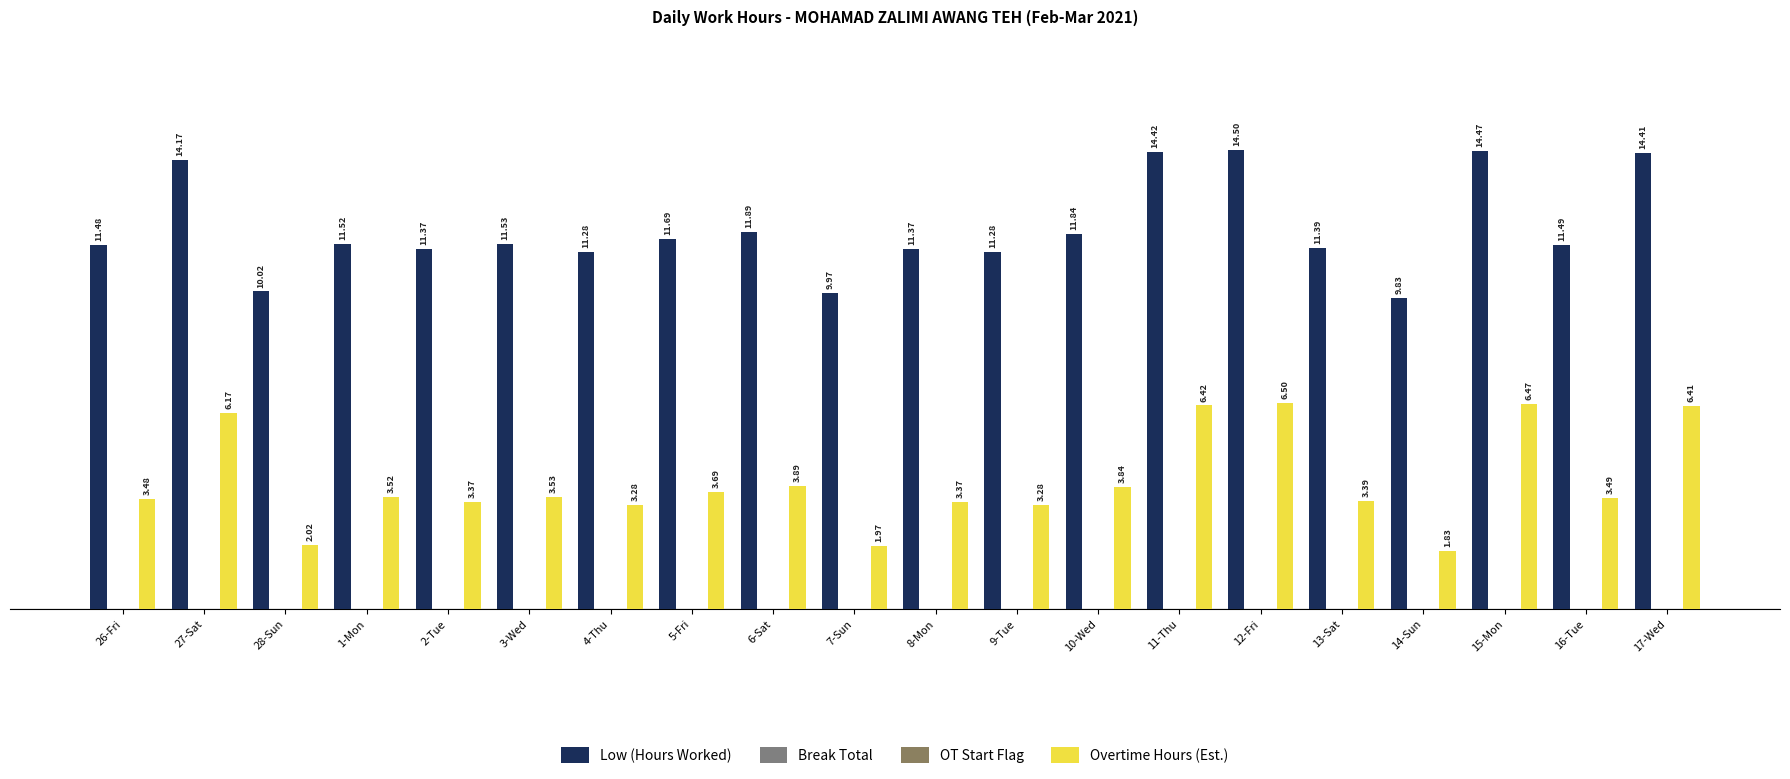

Are the bars horizontal?

No